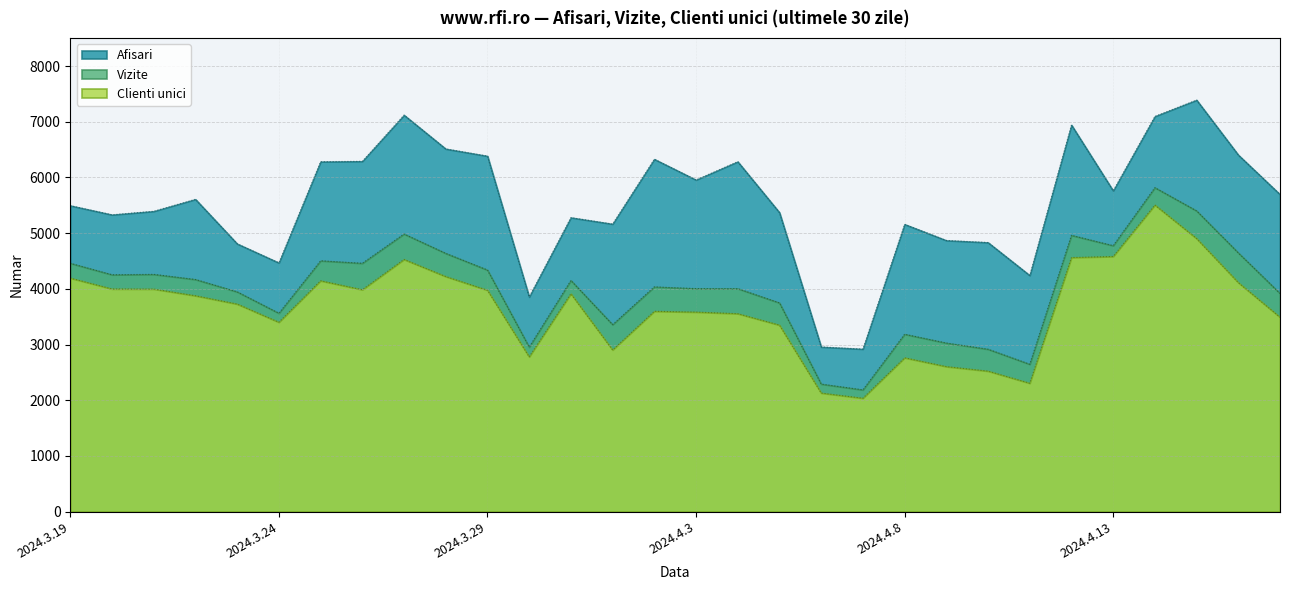

Which series has the largest range (max minus min)?

Afisari